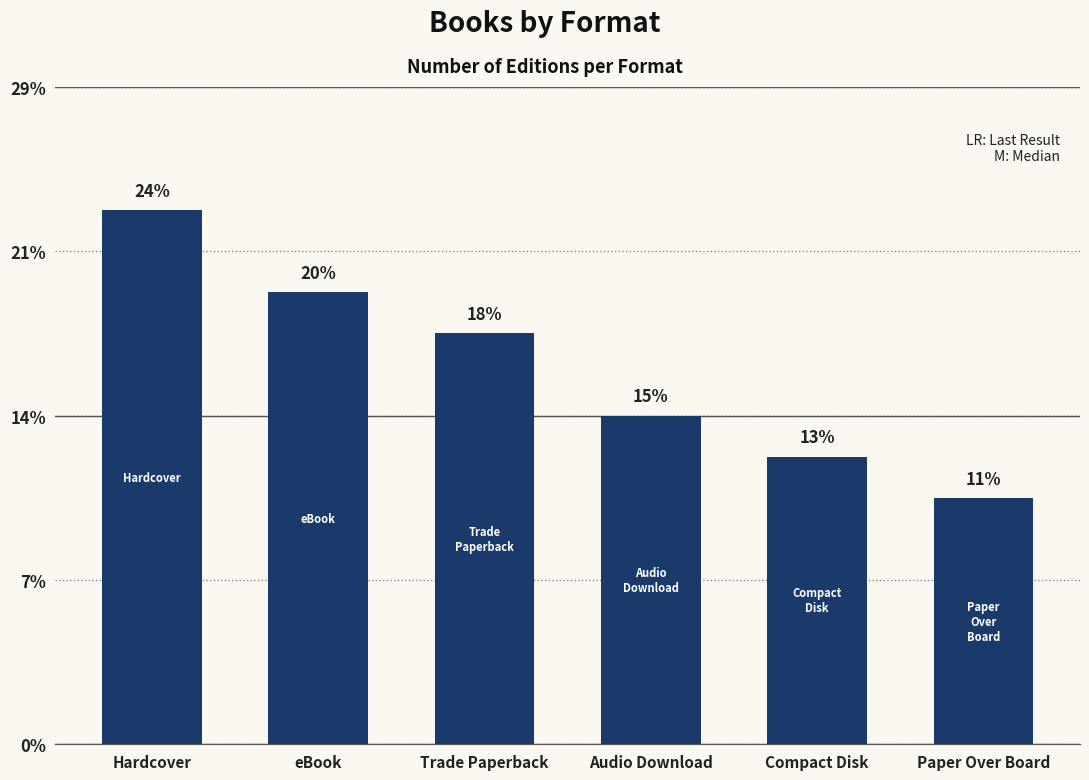

List the labels in order of value, smallest first.

Paper Over Board, Compact Disk, Audio Download, Trade Paperback, eBook, Hardcover